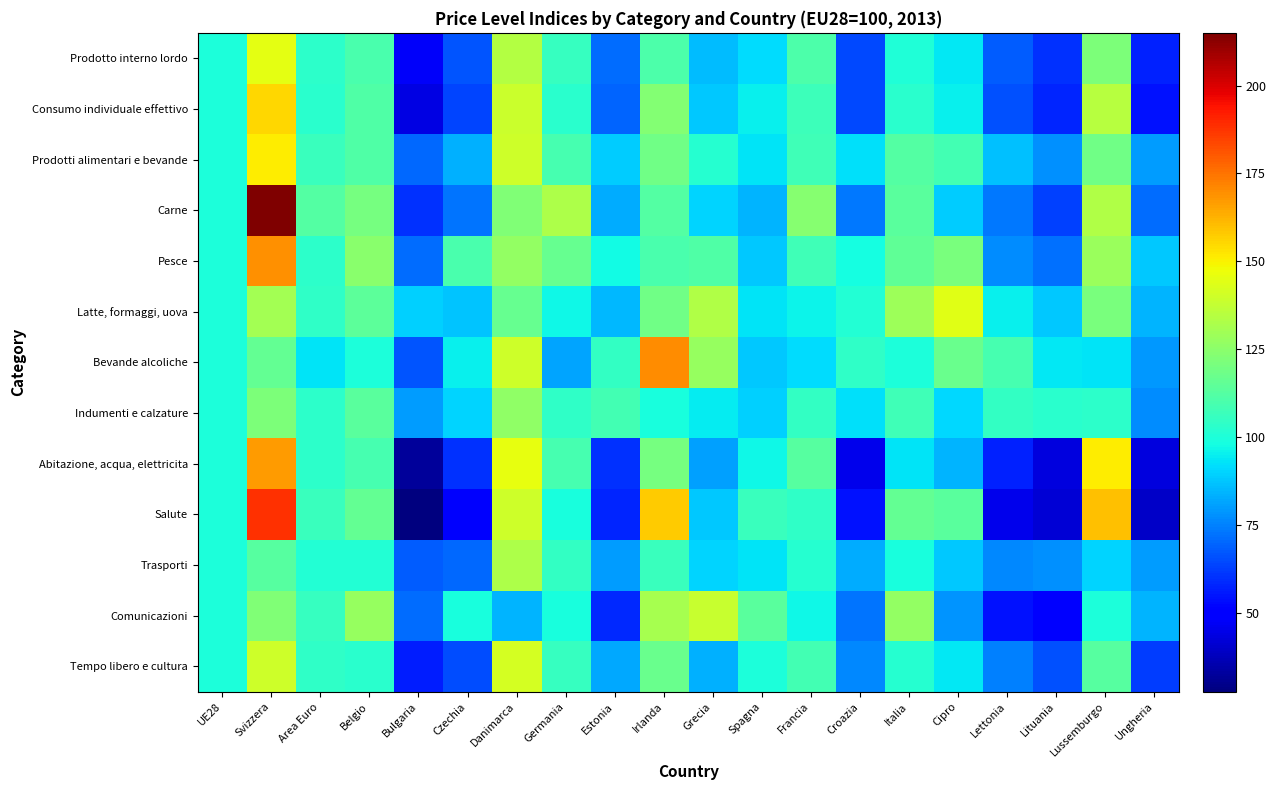

Which series has the widest spread of values?

Salute